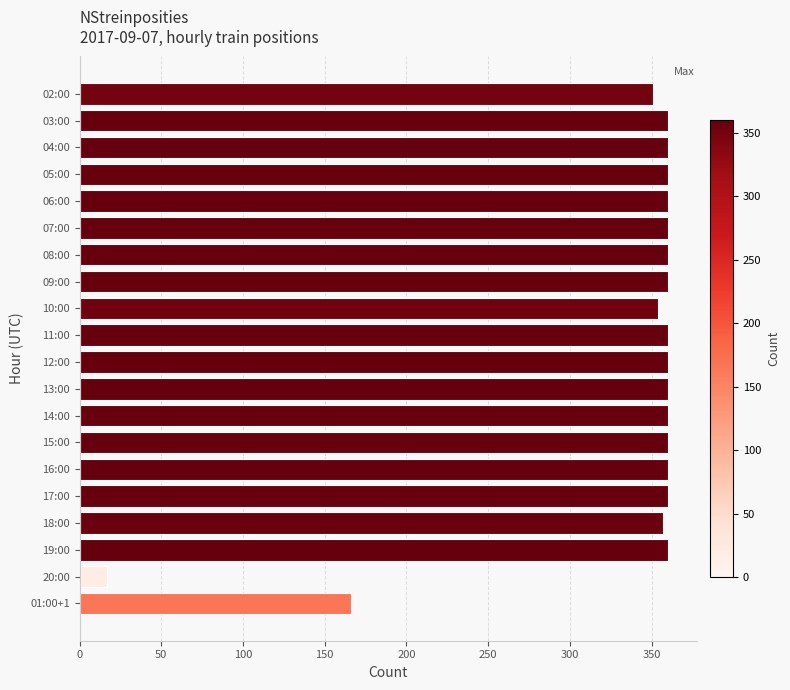

The chart shows a value of 360 at 12:00. True or false?

True